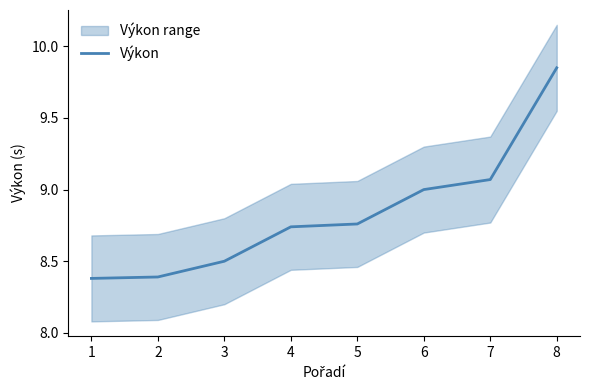

What is the greatest value displayed?

9.8